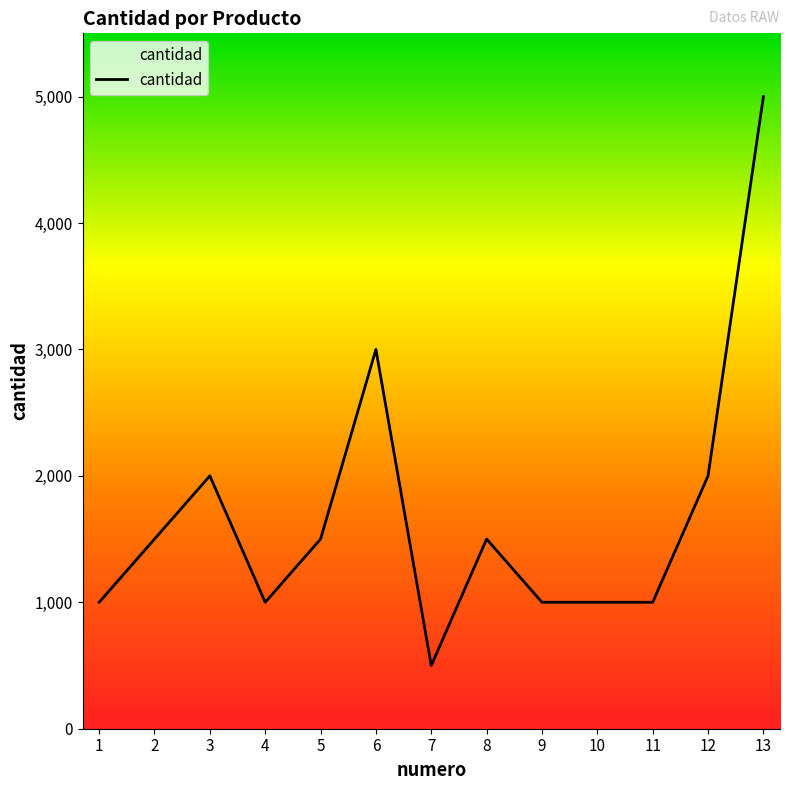

What is the minimum value shown in the chart?

500